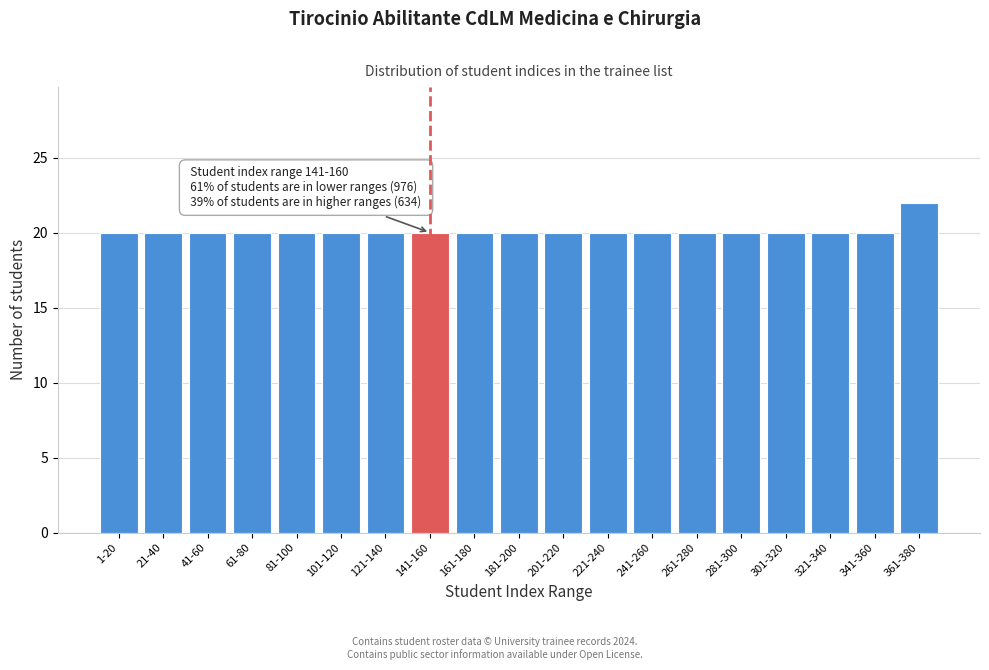

Reading right to left, list all the values displayed in this chart.

22	20	20	20	20	20	20	20	20	20	20	20	20	20	20	20	20	20	20